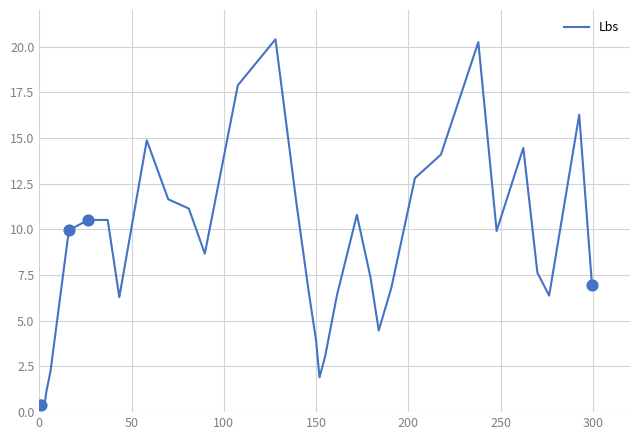

What is the maximum value shown in the chart?

20.4